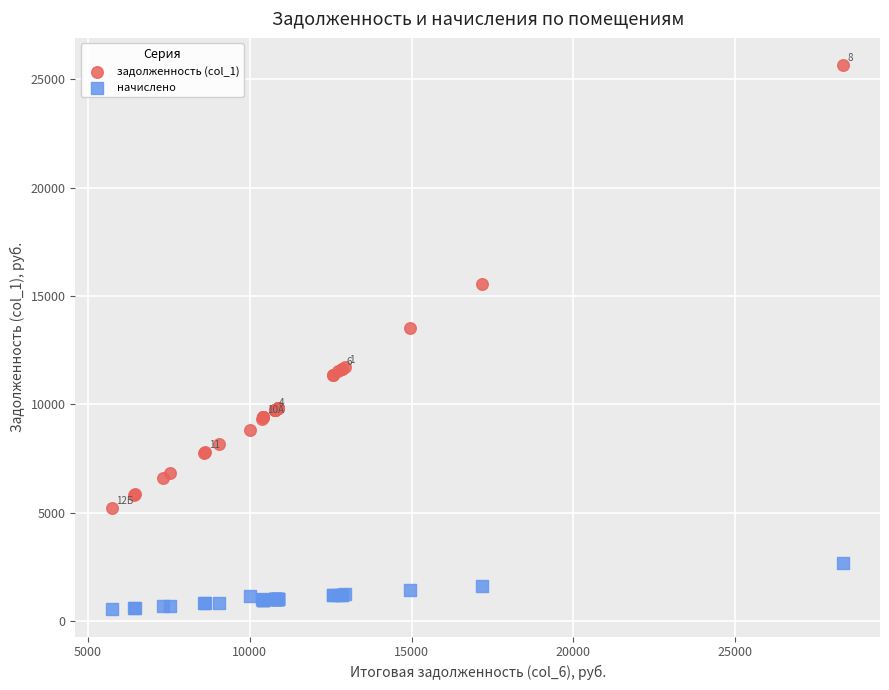

Across all series, what Y value is closest to 13103?

13545.8